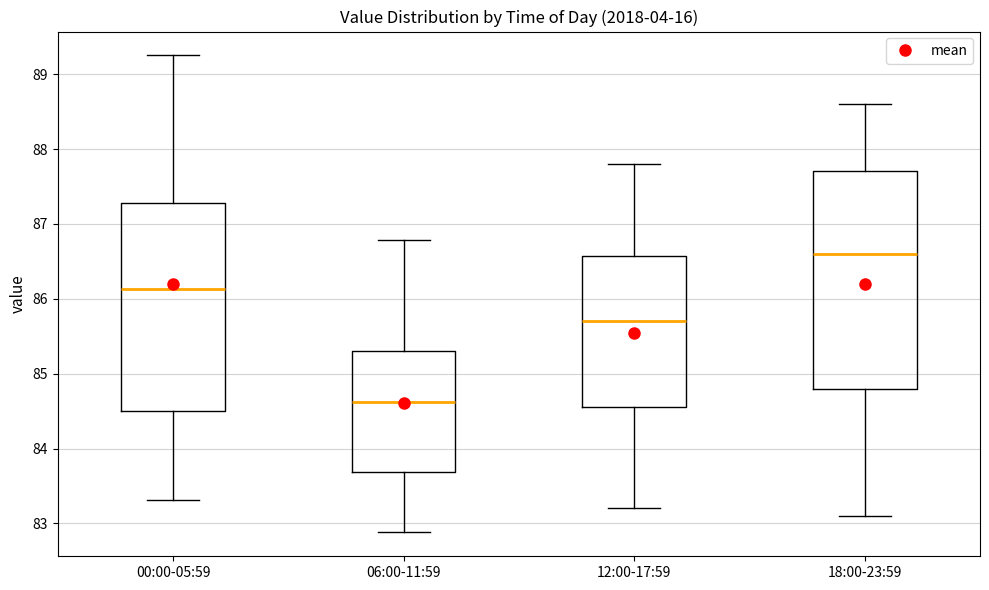

Reading left to right, transcribe this box plot: for each box, give where its median line is, the range the box spans, and where its two whiskers end, as read against the y-axis. The values are not printed on the chart, so give them approximately, as read against the axis.

00:00-05:59: median 86.1, box 84.5 to 87.3, whiskers 83.3 to 89.3
06:00-11:59: median 84.6, box 83.7 to 85.3, whiskers 82.9 to 86.8
12:00-17:59: median 85.7, box 84.6 to 86.6, whiskers 83.2 to 87.8
18:00-23:59: median 86.6, box 84.8 to 87.7, whiskers 83.1 to 88.6